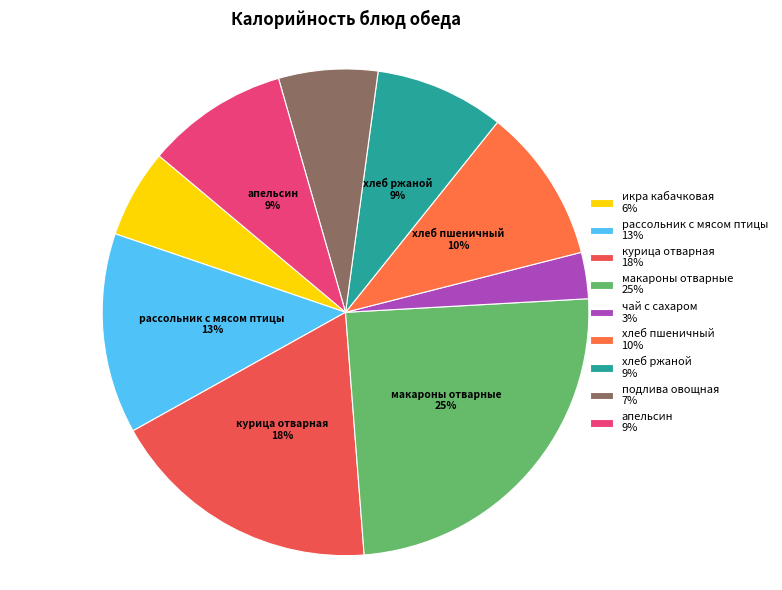

What portion of the pie excludes апельсин?

90.6%